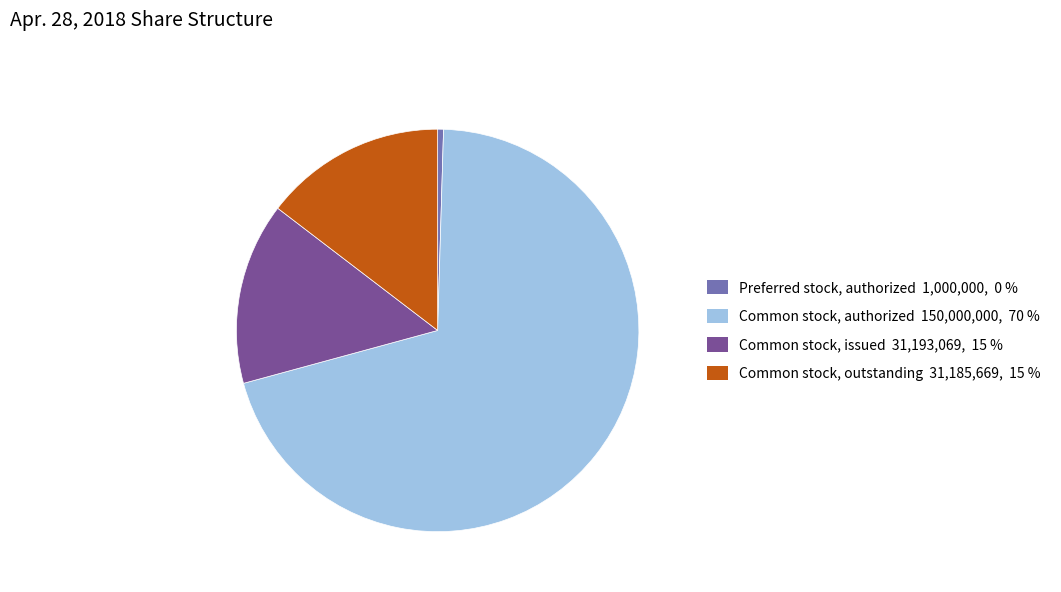

Which slice is the smallest?

Preferred stock, authorized